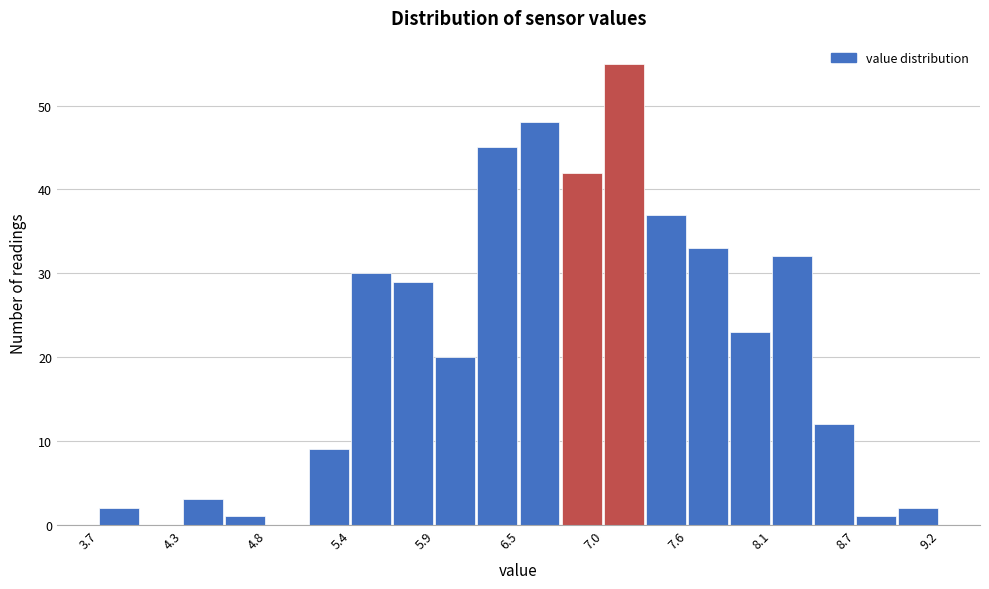

Around what value on the x-axis is the tallest bar? Give the approximate position of its centre, as read against the axis.

7.2